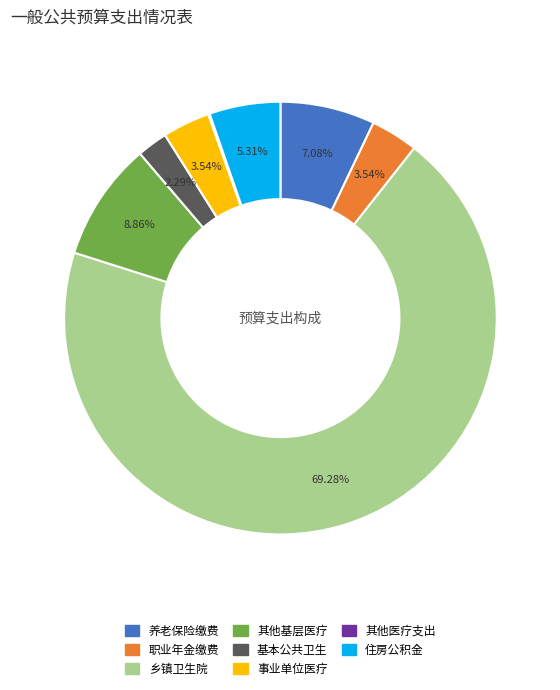

Is there any slice that represents more than half of the pie?

Yes